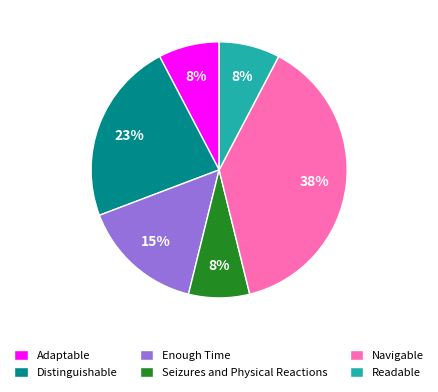

To the nearest percent, what is the average slice percentage?

17%